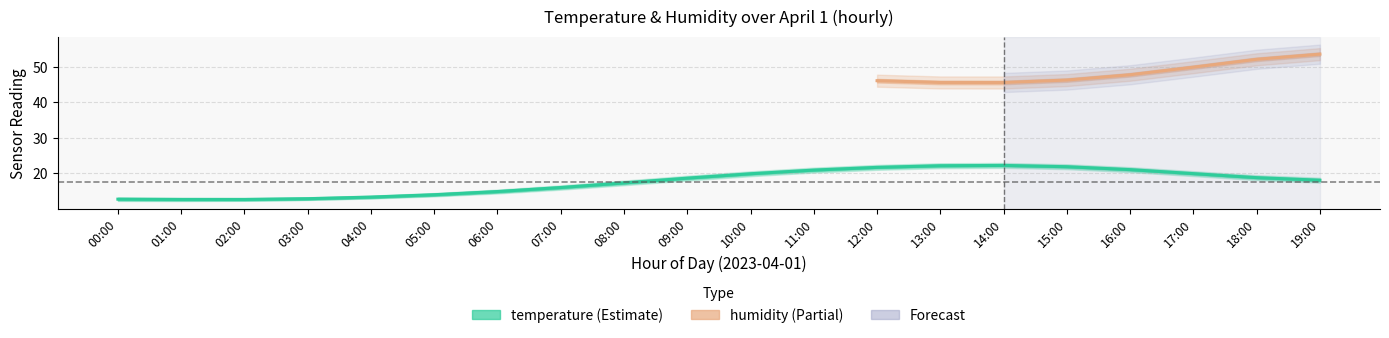

What position from the right is 07:00?

13